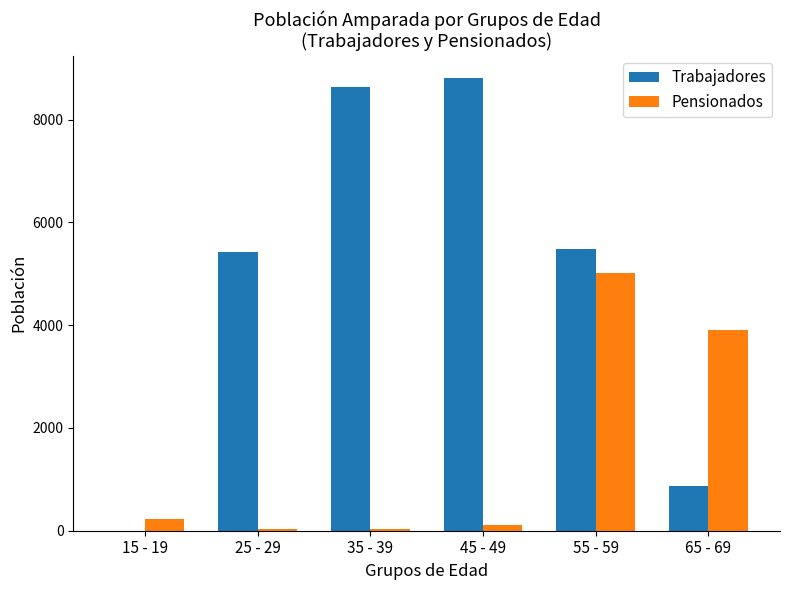

How many groups of bars are there?

6